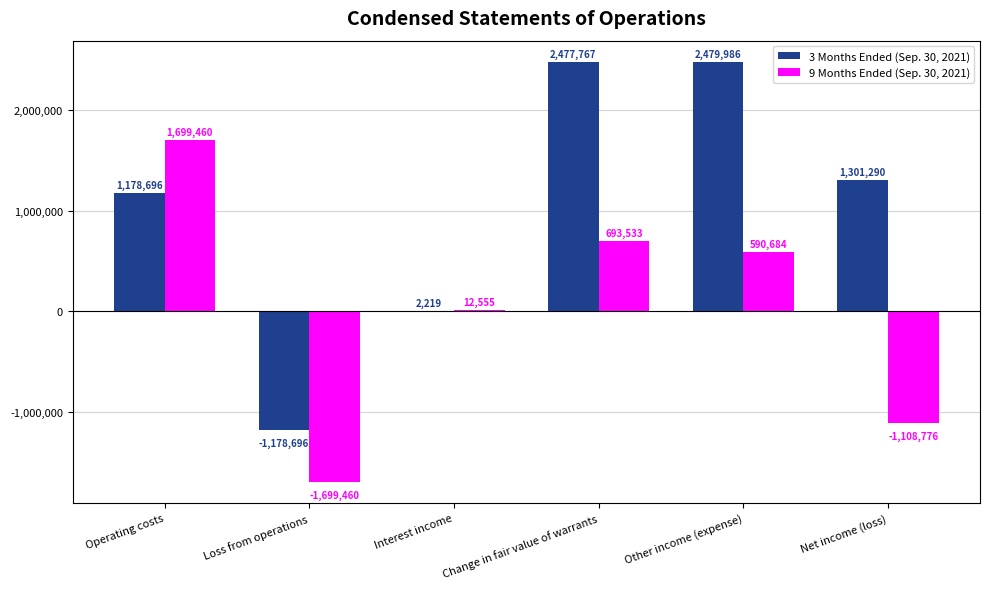

At which label does 3 Months Ended (Sep. 30, 2021) reach its peak?

Other income (expense)